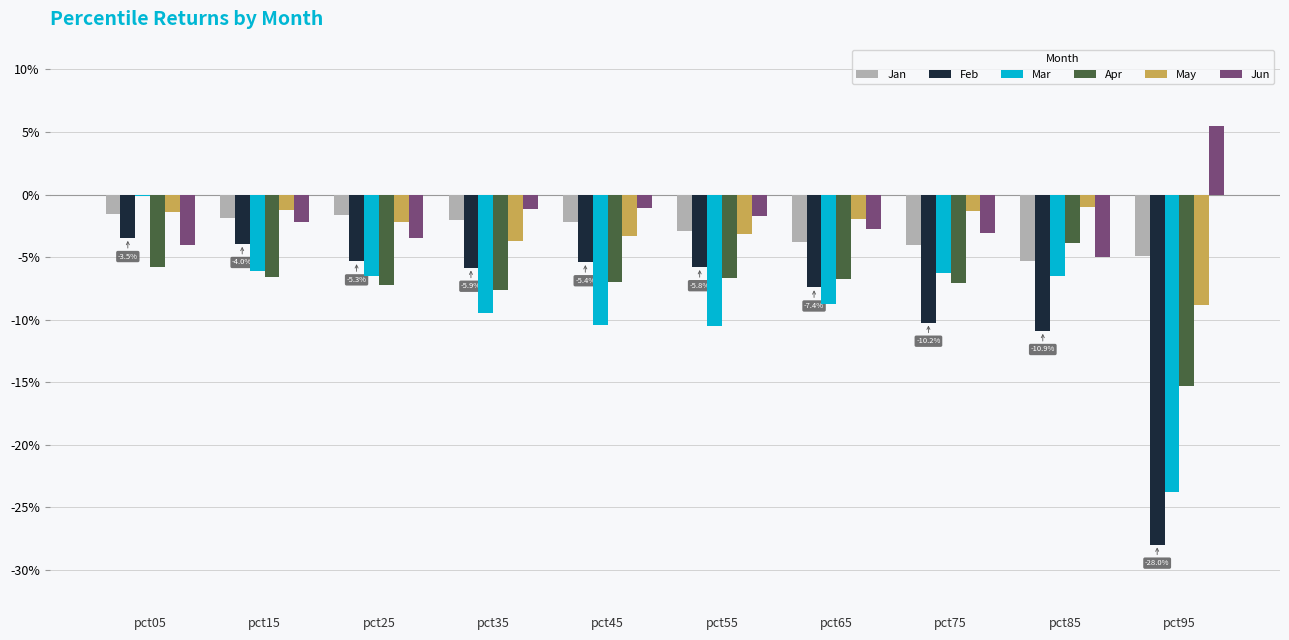

The value of Mar at pct55 is -0.0. True or false?

False